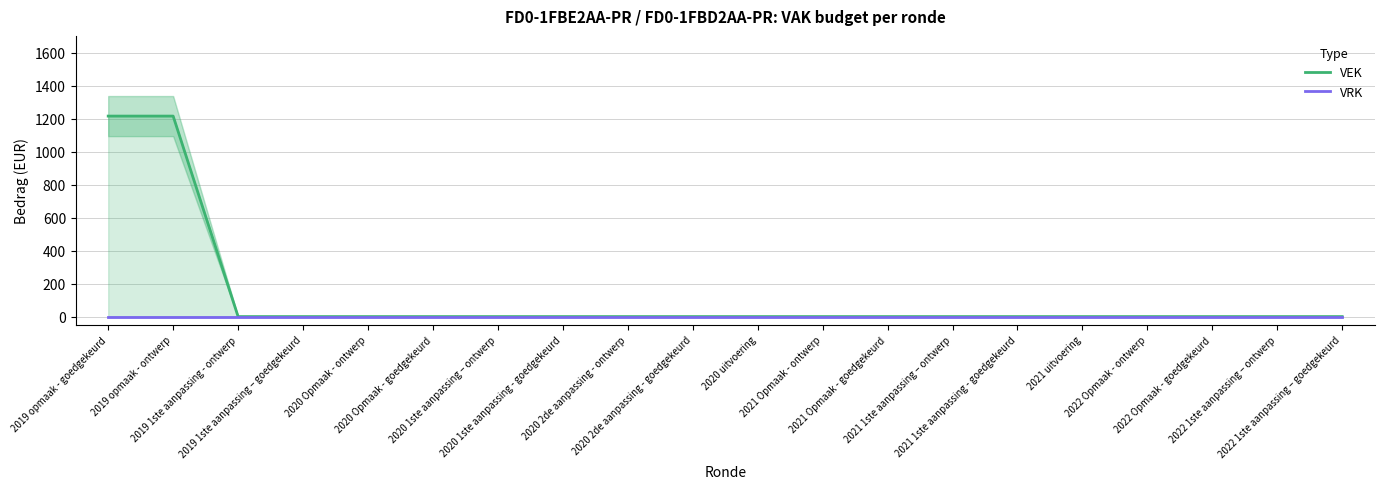

True or false: VRK and VEK intersect in this chart.

False